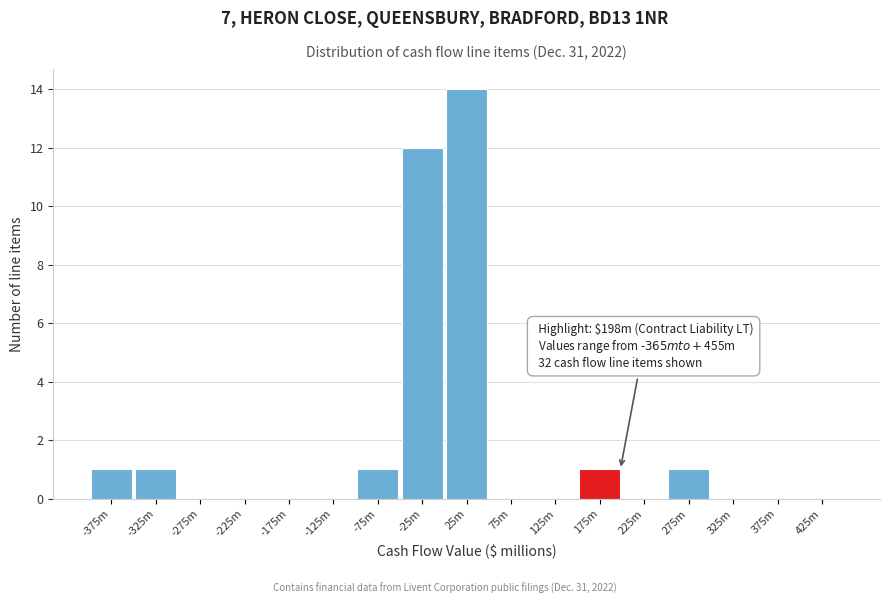

What is the sum of all values?

31